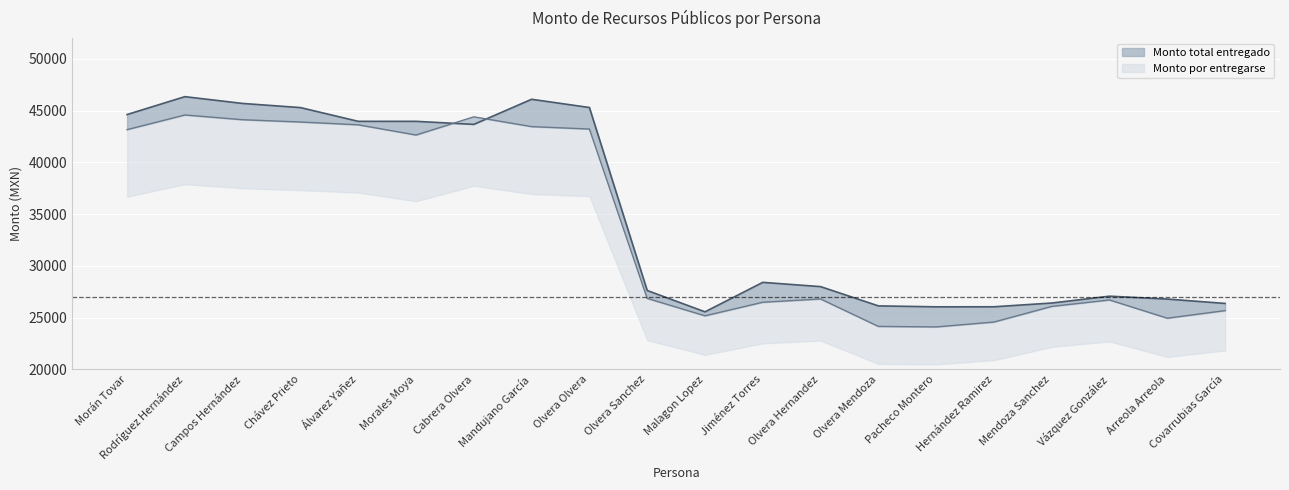

The Monto por entregarse series shows 42789.1 at Malagon Lopez. True or false?

False